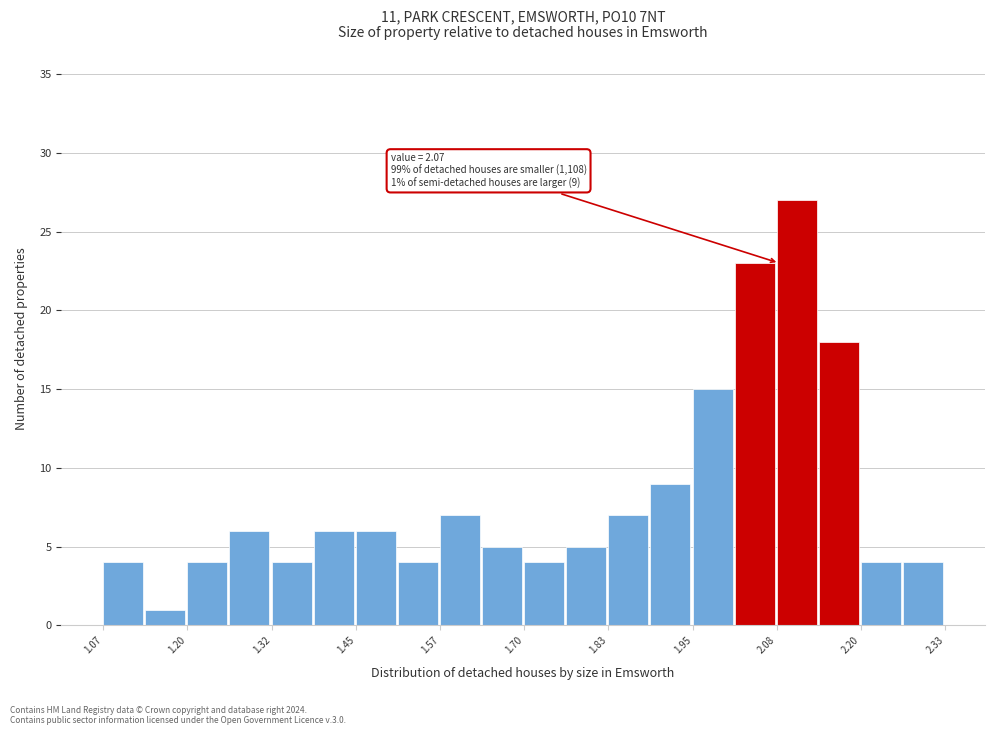

Around what value on the x-axis is the tallest bar? Give the approximate position of its centre, as read against the axis.

2.10